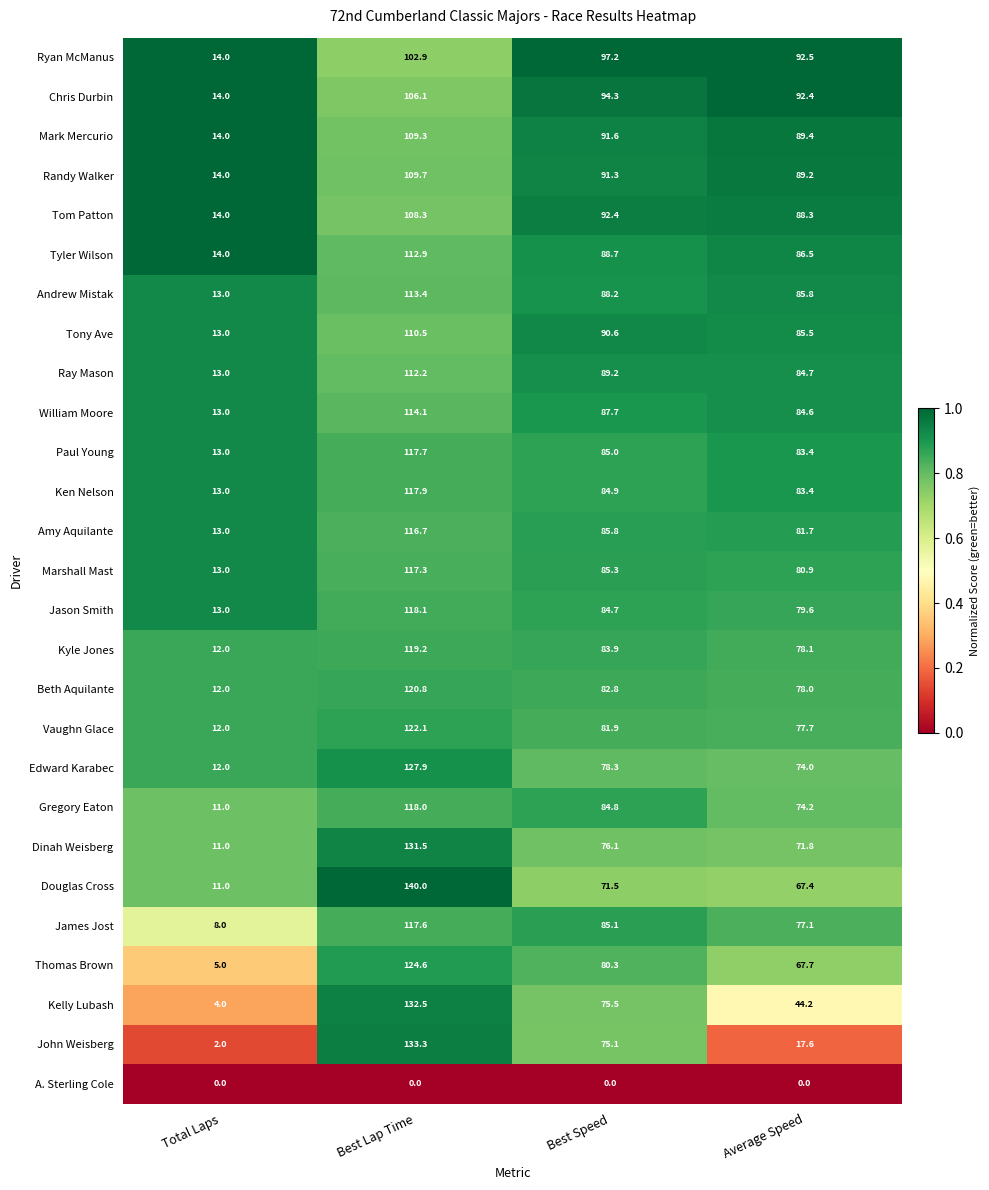

What is the lowest value of the Kyle Jones series?

12.0